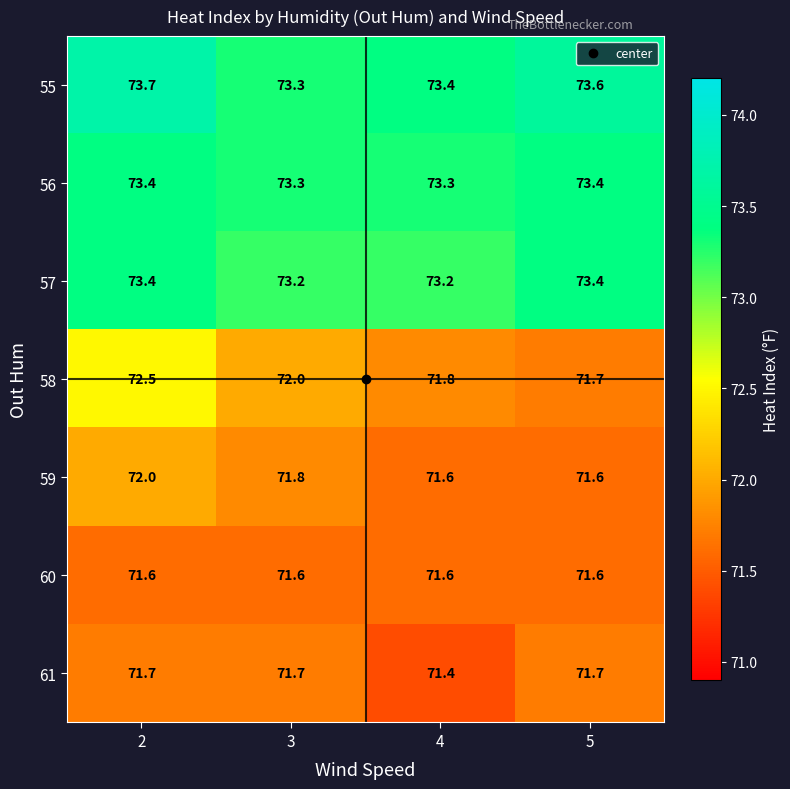

At which category does the chart reach its minimum across all series?

4